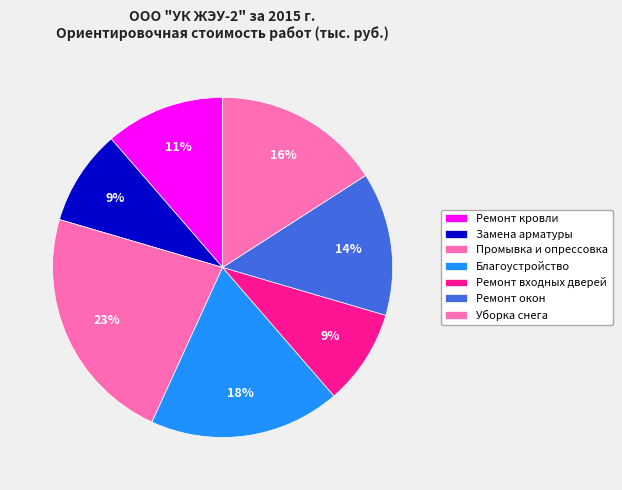

Does any single category account for the majority?

No